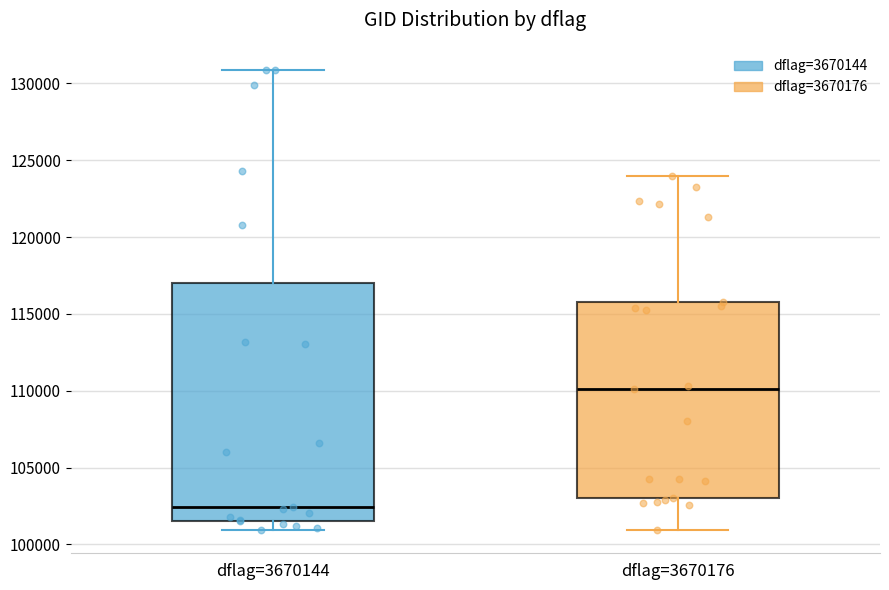

Reading left to right, transcribe this box plot: for each box, give where its median line is, the range the box spans, and where its two whiskers end, as read against the y-axis. The values are not printed on the chart, so give them approximately, as read against the axis.

dflag=3670144: median 102500, box 101500 to 117000, whiskers 101000 to 131000
dflag=3670176: median 110000, box 103000 to 116000, whiskers 101000 to 124000